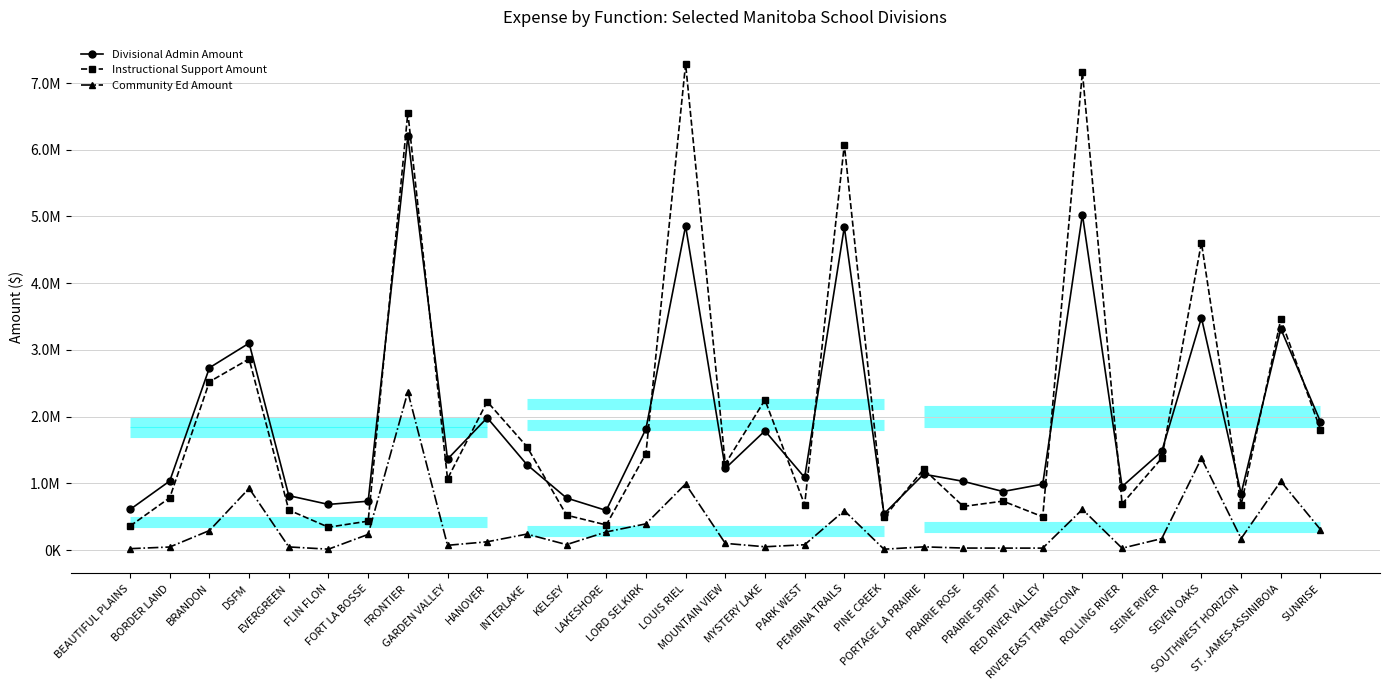

Between EVERGREEN and SUNRISE, which series saw the biggest shift?

Instructional Support Amount